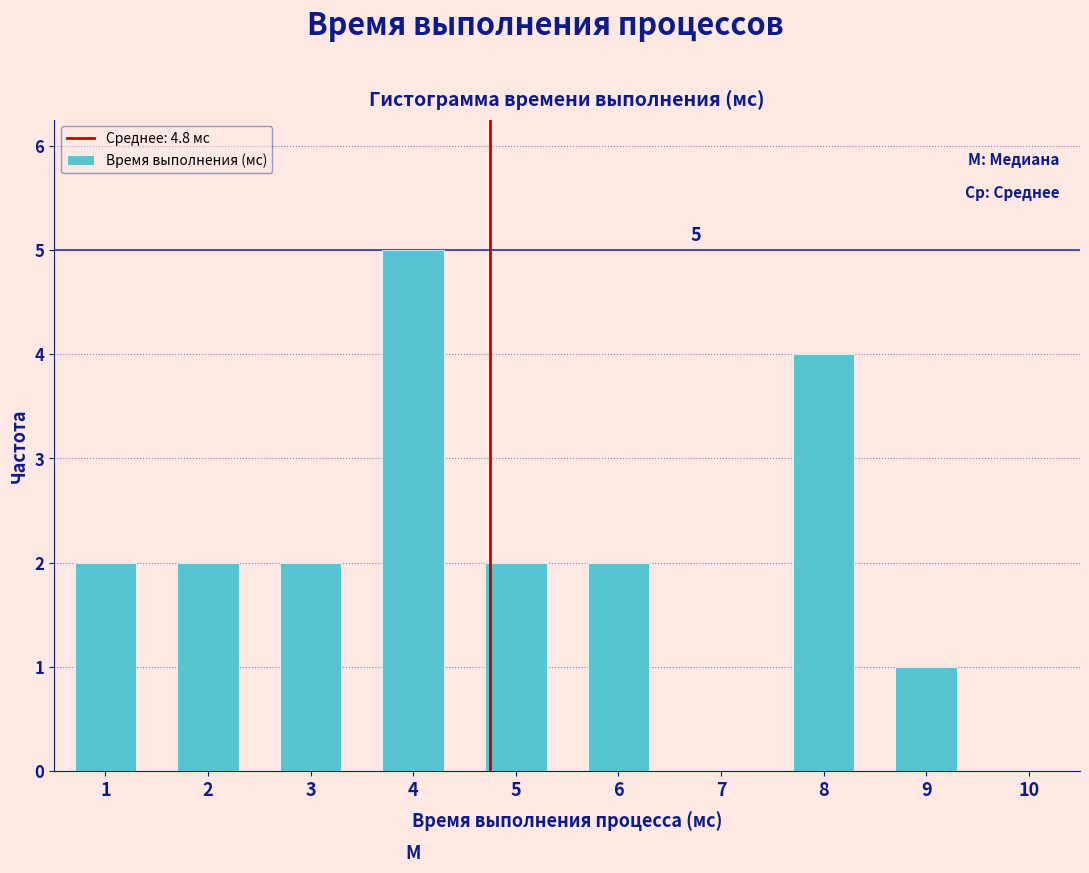

Which range on the x-axis has the tallest bar?

3.5 to 4.5